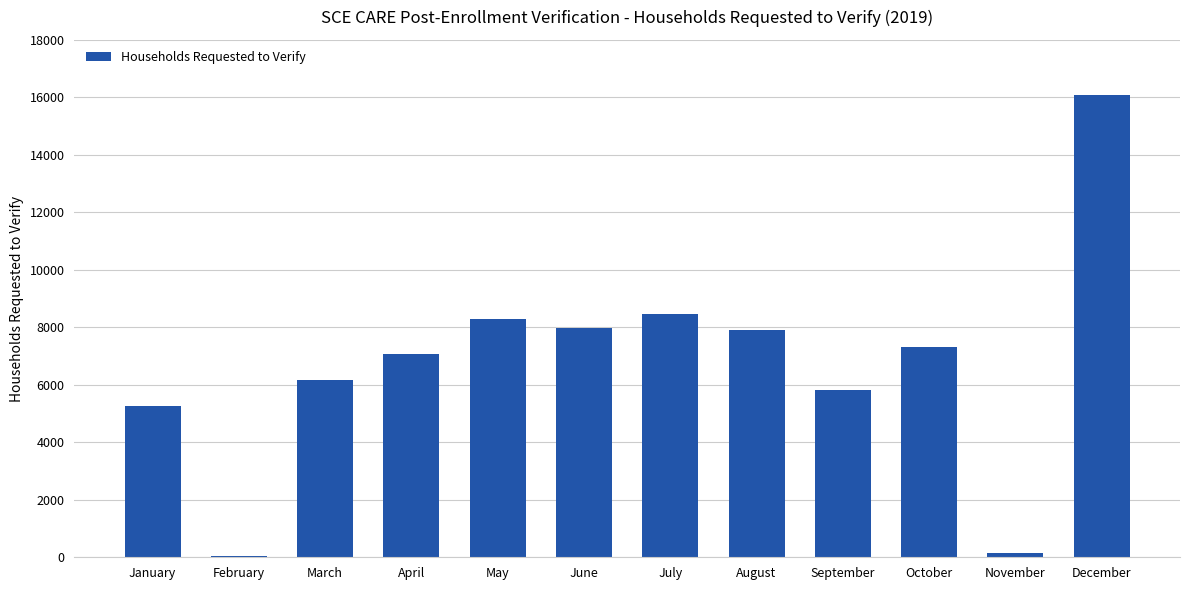

Which category has the highest value across all series?

December